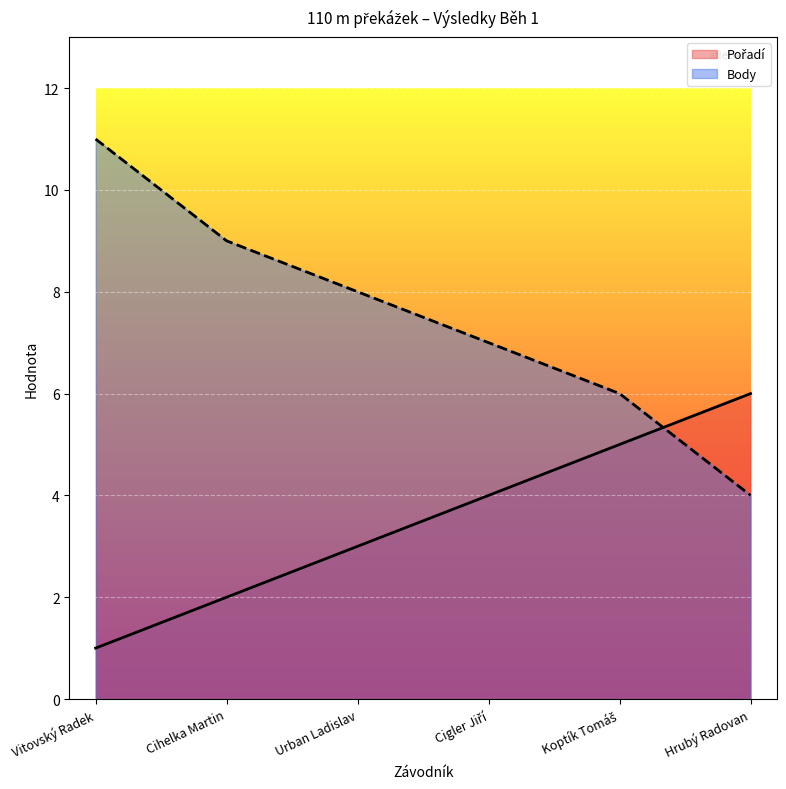

Reading left to right, transcribe all the data shown in this chart.

Pořadí: 1	2	3	4	5	6
Body: 11	9	8	7	6	4